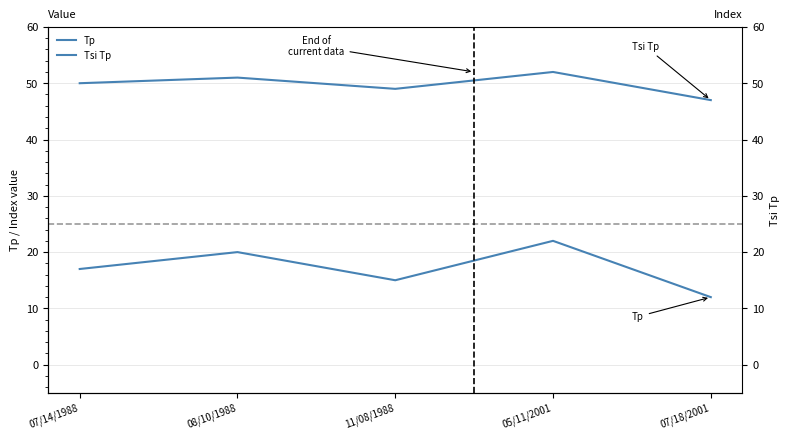

What is the sum of the Tp values at 07/18/2001 and 05/11/2001?

34